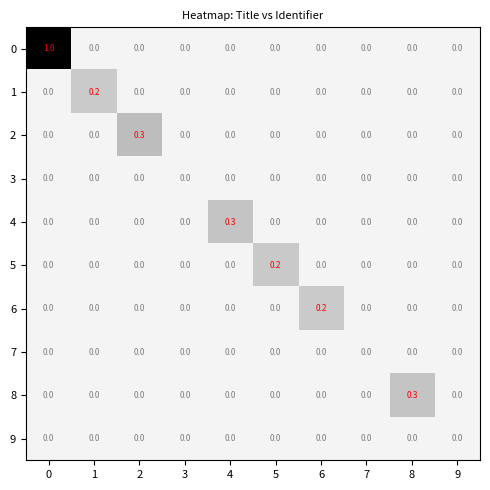

Which series has the widest spread of values?

0